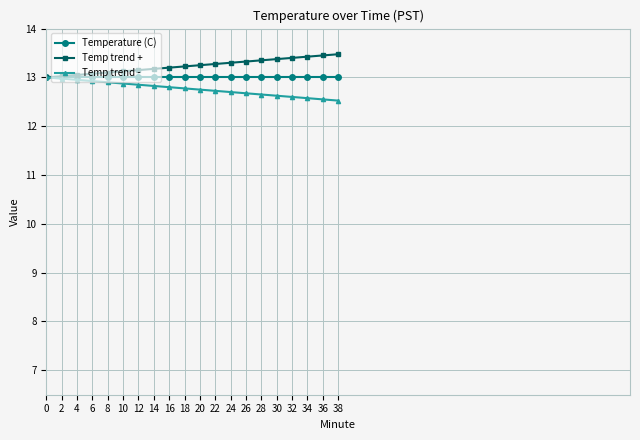

What is the spread (max minus min) of values at 16?

0.4